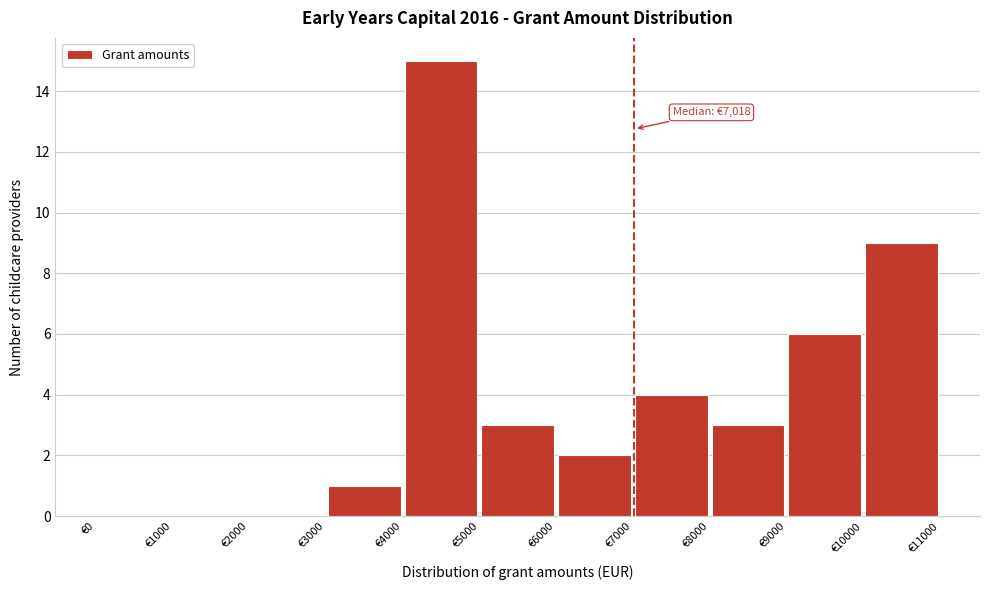

Over which range of the x-axis is the bar tallest?

4000 to 5000